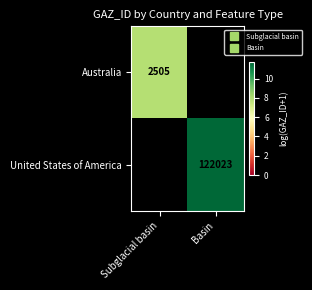

Rank the series by their average value, from lowest to highest.

Australia, United States of America